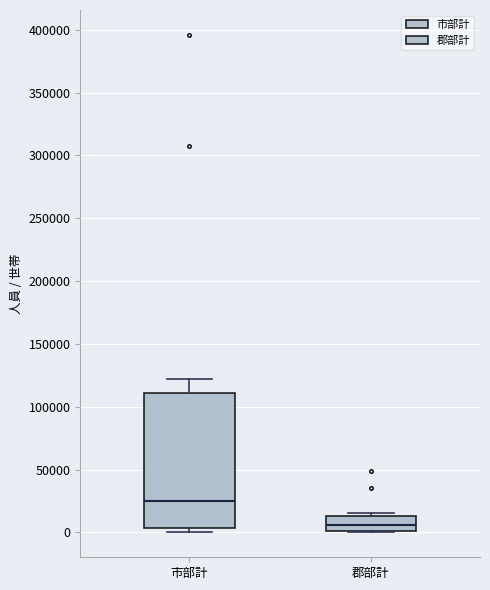

Where is the upper edge of the box for 市部計 on the y-axis? The values are not printed on the chart, so give them approximately, as read against the axis.

110000